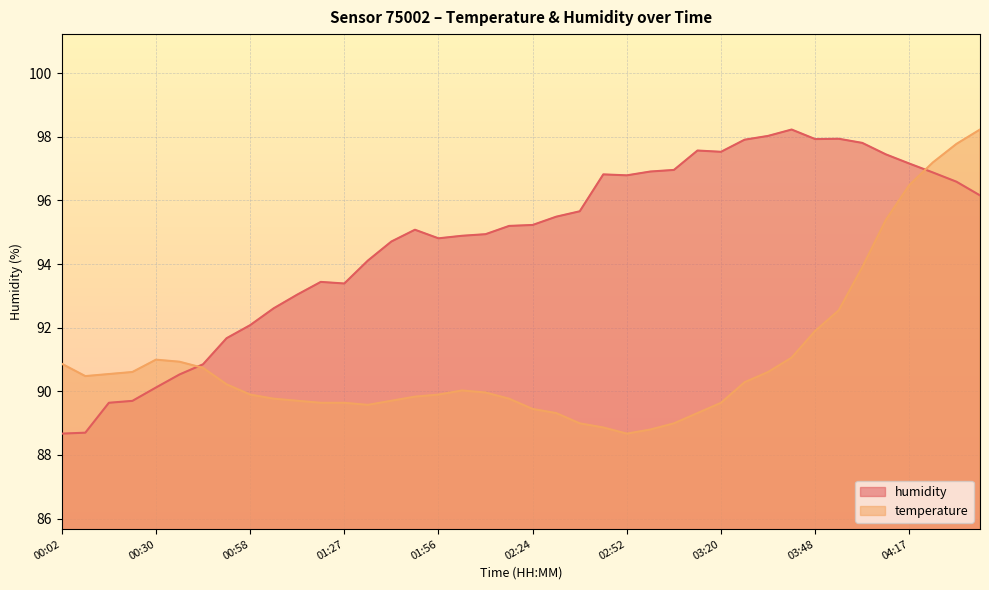

Between 02:45 and 04:38, which is larger?

04:38